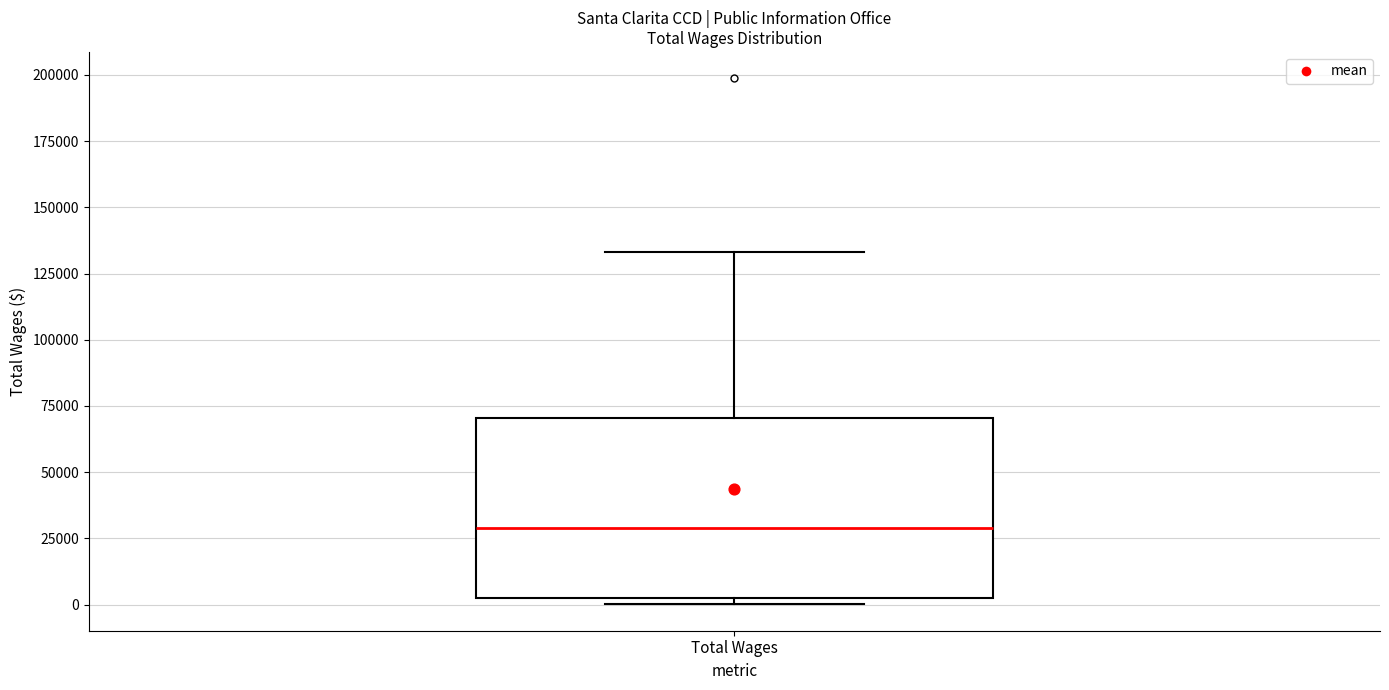

Transcribe this box plot: give where the median line is, the range the box spans, and where the two whiskers end, as read against the y-axis. The values are not printed on the chart, so give them approximately, as read against the axis.

median 30000, box 5000 to 70000, whiskers 0 to 135000